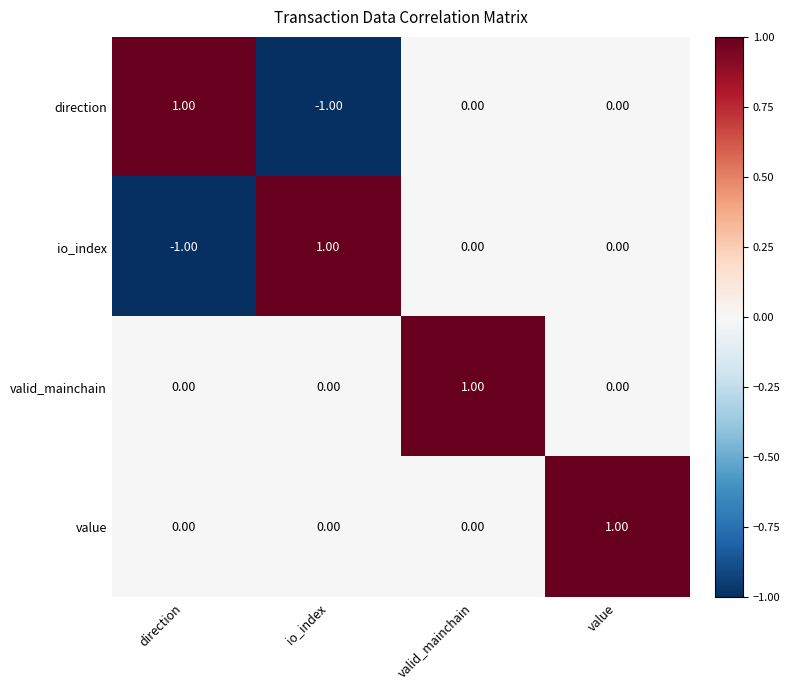

Which category has the lowest value in the direction series?

io_index